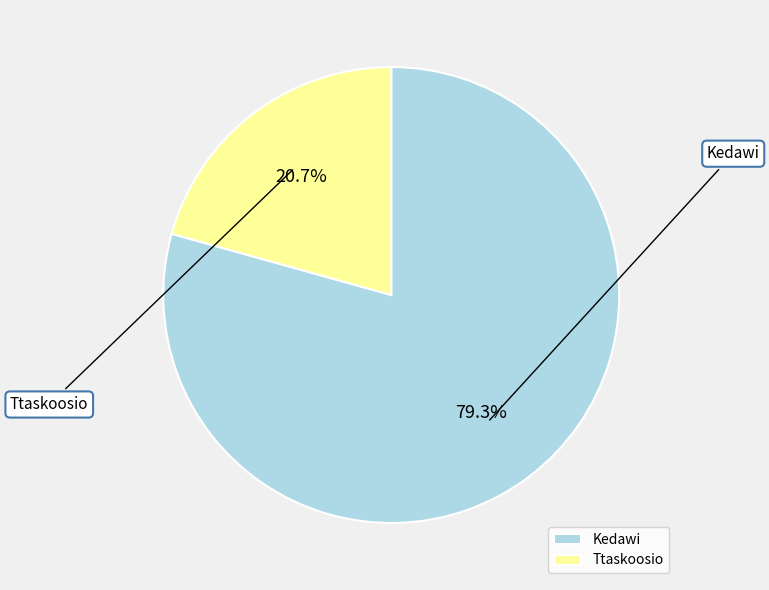

Count the number of slices in the pie.

2